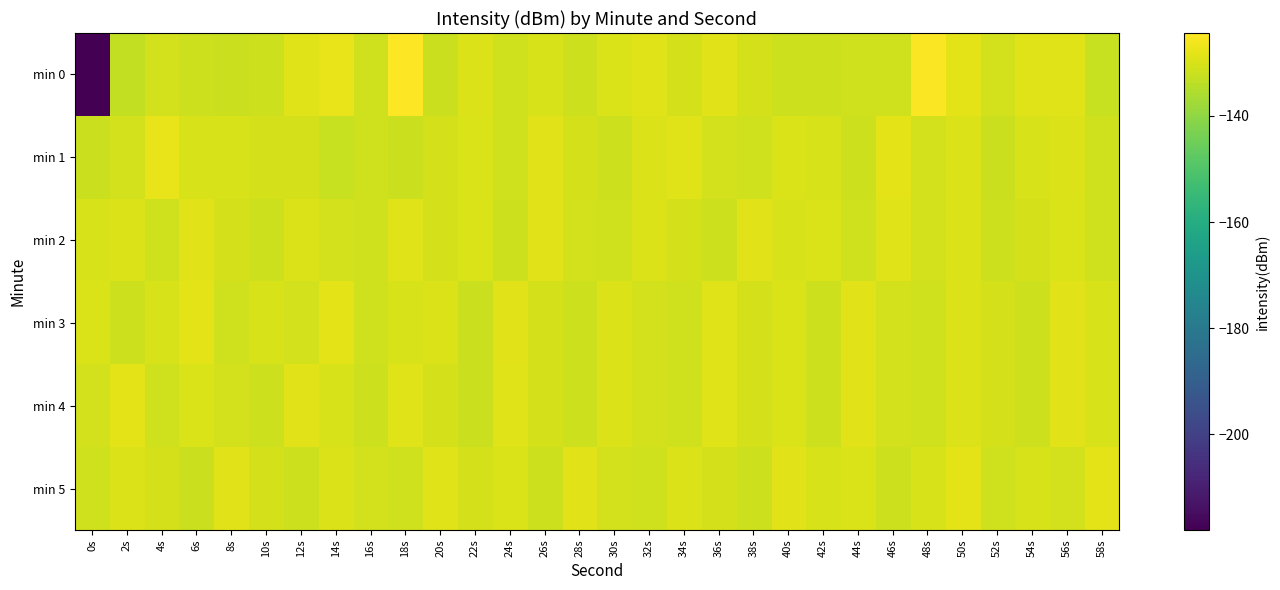

Reading left to right, what are all the values shown in this chart?

min 0: 0s=-218.0	2s=-133.1	4s=-130.9	6s=-131.4	8s=-131.7	10s=-131.5	12s=-129.1	14s=-127.4	16s=-131.2	18s=-124.4	20s=-131.8	22s=-129.3	24s=-131.2	26s=-129.9	28s=-131.7	30s=-129.7	32s=-129.0	34s=-130.3	36s=-128.7	38s=-130.4	40s=-131.6	42s=-131.4	44s=-131.0	46s=-131.1	48s=-124.8	50s=-128.2	52s=-130.8	54s=-129.0	56s=-128.8	58s=-132.2
min 1: 0s=-131.8	2s=-130.7	4s=-127.5	6s=-130.2	8s=-129.9	10s=-130.6	12s=-130.3	14s=-132.2	16s=-131.2	18s=-132.0	20s=-130.5	22s=-129.8	24s=-131.1	26s=-128.6	28s=-130.3	30s=-131.7	32s=-129.4	34s=-128.8	36s=-130.9	38s=-131.2	40s=-129.6	42s=-130.1	44s=-131.5	46s=-128.4	48s=-130.7	50s=-129.3	52s=-131.8	54s=-130.2	56s=-129.5	58s=-131.0
min 2: 0s=-130.1	2s=-129.5	4s=-131.2	6s=-128.7	8s=-130.4	10s=-131.6	12s=-129.2	14s=-130.8	16s=-131.3	18s=-128.9	20s=-130.6	22s=-129.7	24s=-131.4	26s=-128.5	28s=-130.9	30s=-131.1	32s=-129.3	34s=-130.5	36s=-131.7	38s=-128.6	40s=-130.2	42s=-129.8	44s=-131.0	46s=-128.8	48s=-130.7	50s=-129.4	52s=-131.5	54s=-130.3	56s=-129.6	58s=-131.2
min 3: 0s=-129.8	2s=-131.5	4s=-130.2	6s=-128.4	8s=-131.1	10s=-129.9	12s=-130.7	14s=-128.2	16s=-131.3	18s=-130.0	20s=-129.5	22s=-131.8	24s=-128.7	26s=-130.4	28s=-131.6	30s=-129.2	32s=-130.8	34s=-131.3	36s=-128.9	38s=-130.6	40s=-129.7	42s=-131.4	44s=-128.5	46s=-130.9	48s=-131.1	50s=-129.3	52s=-130.5	54s=-131.7	56s=-128.6	58s=-130.2
min 4: 0s=-130.9	2s=-128.3	4s=-131.2	6s=-129.6	8s=-130.8	10s=-131.4	12s=-128.5	14s=-130.1	16s=-131.7	18s=-129.0	20s=-130.5	22s=-131.9	24s=-128.8	26s=-130.3	28s=-131.6	30s=-129.2	32s=-130.7	34s=-131.3	36s=-128.9	38s=-130.6	40s=-129.7	42s=-131.4	44s=-128.5	46s=-130.9	48s=-131.1	50s=-129.3	52s=-130.5	54s=-131.7	56s=-128.6	58s=-130.2
min 5: 0s=-131.0	2s=-129.4	4s=-130.6	6s=-131.8	8s=-128.7	10s=-130.4	12s=-131.6	14s=-129.2	16s=-130.8	18s=-131.3	20s=-128.9	22s=-130.6	24s=-129.7	26s=-131.4	28s=-128.5	30s=-130.9	32s=-131.1	34s=-129.3	36s=-130.5	38s=-131.7	40s=-128.6	42s=-130.2	44s=-129.8	46s=-131.5	48s=-130.2	50s=-128.4	52s=-131.1	54s=-129.9	56s=-130.7	58s=-128.2